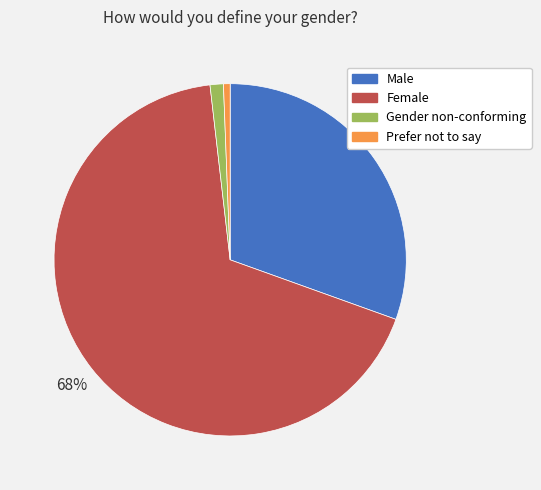

To the nearest percent, what is the difference between the largest and smallest slice percentages?

67%